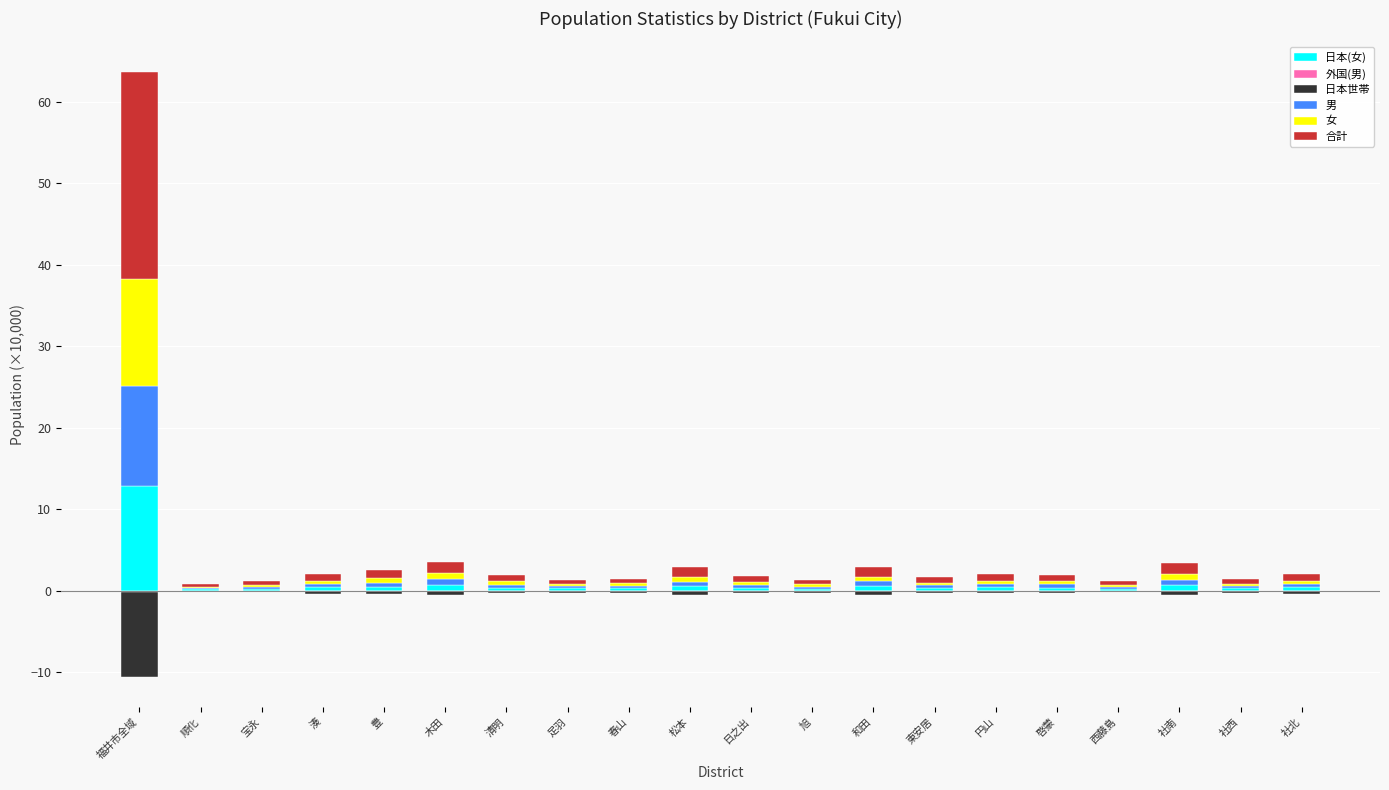

What is the sum of all 合計 values?

40.3